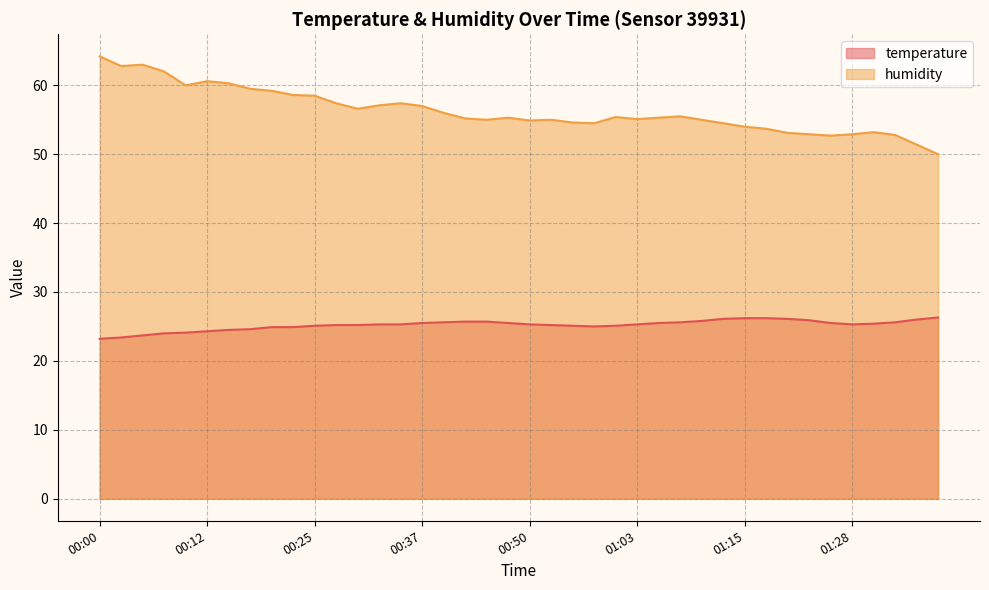

True or false: temperature and humidity intersect in this chart.

False